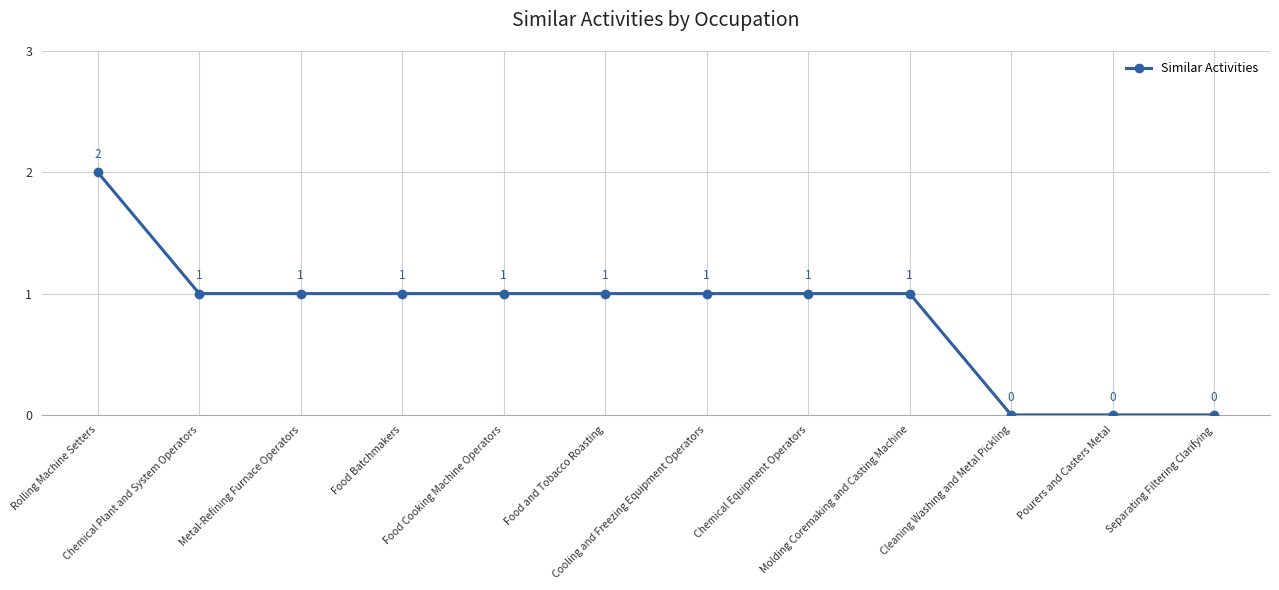

Which has a higher value, Food and Tobacco Roasting or Rolling Machine Setters?

Rolling Machine Setters